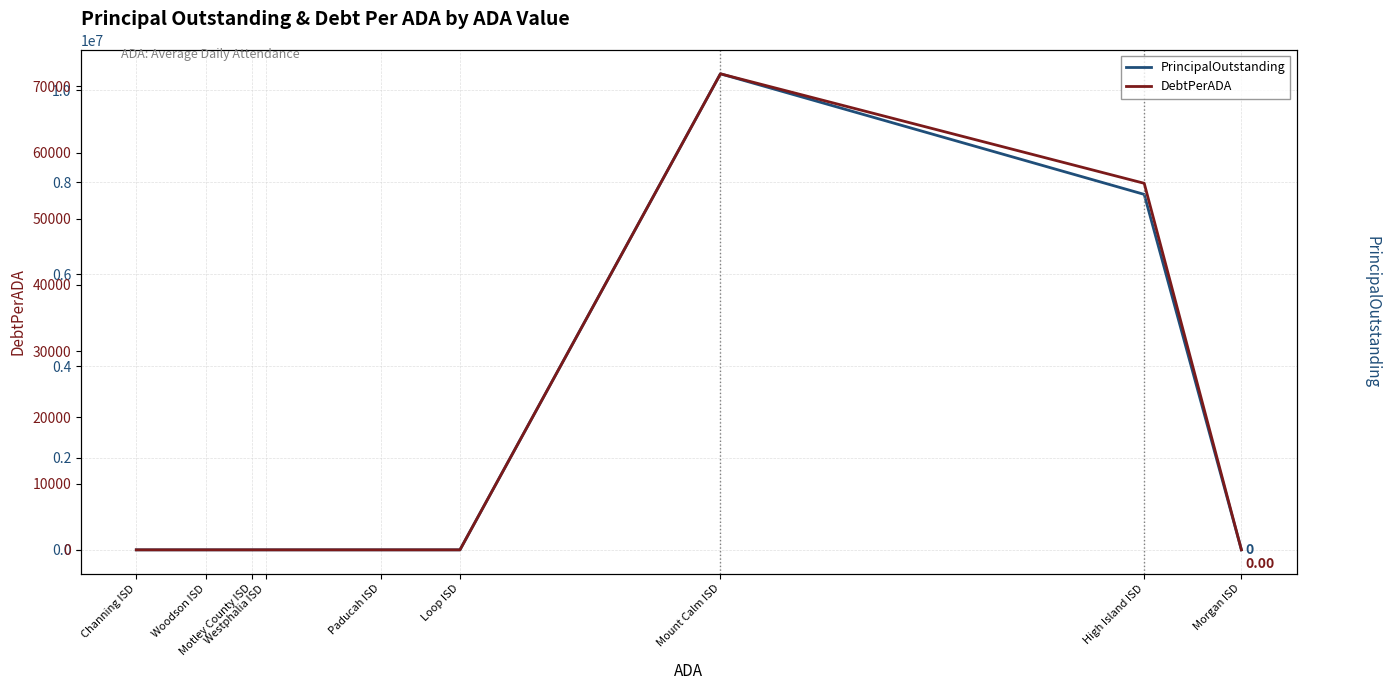

Is it true that DebtPerADA equals -47166.3 at Westphalia ISD?

False